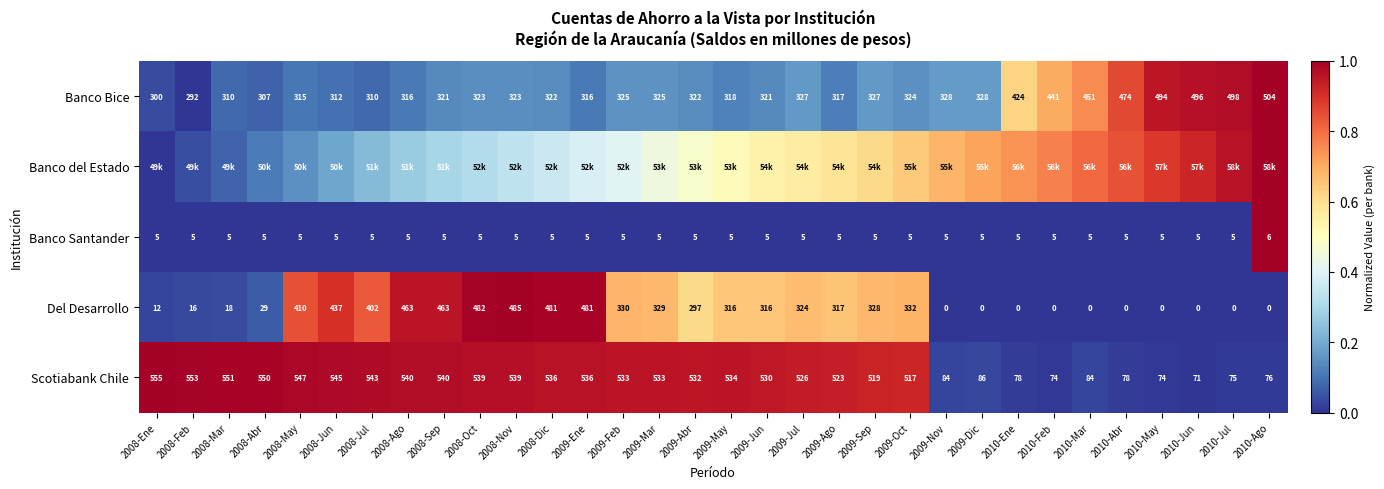

Is the value of Scotiabank Chile at 2008-Oct greater than the value of Del Desarrollo at 2008-Jun?

Yes